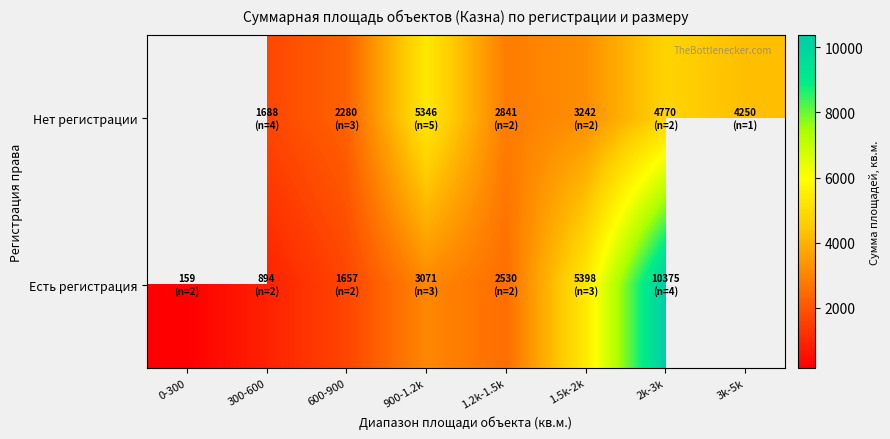

What is the greatest value displayed?

10375.0